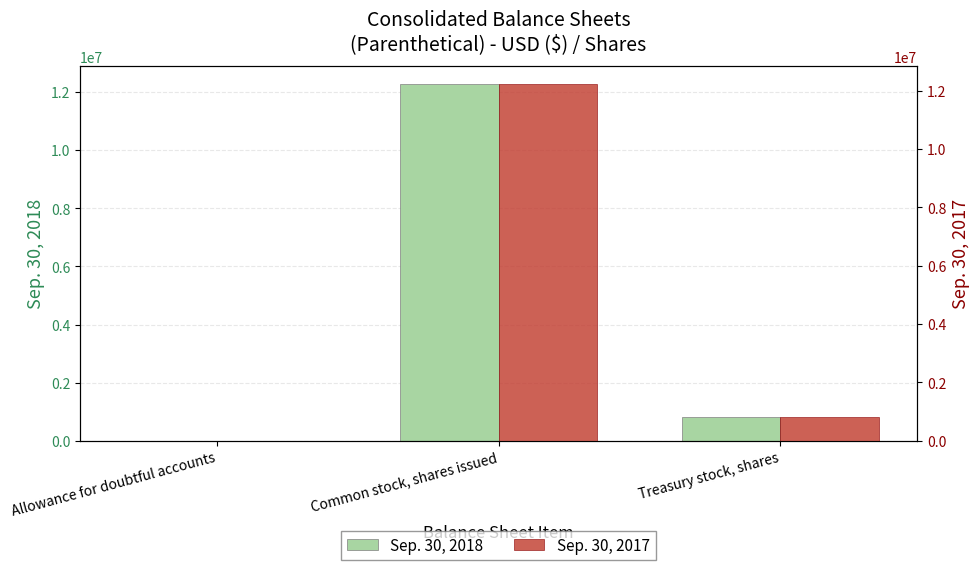

What is the difference between the maximum and minimum values in the Sep. 30, 2017 series?

12234477